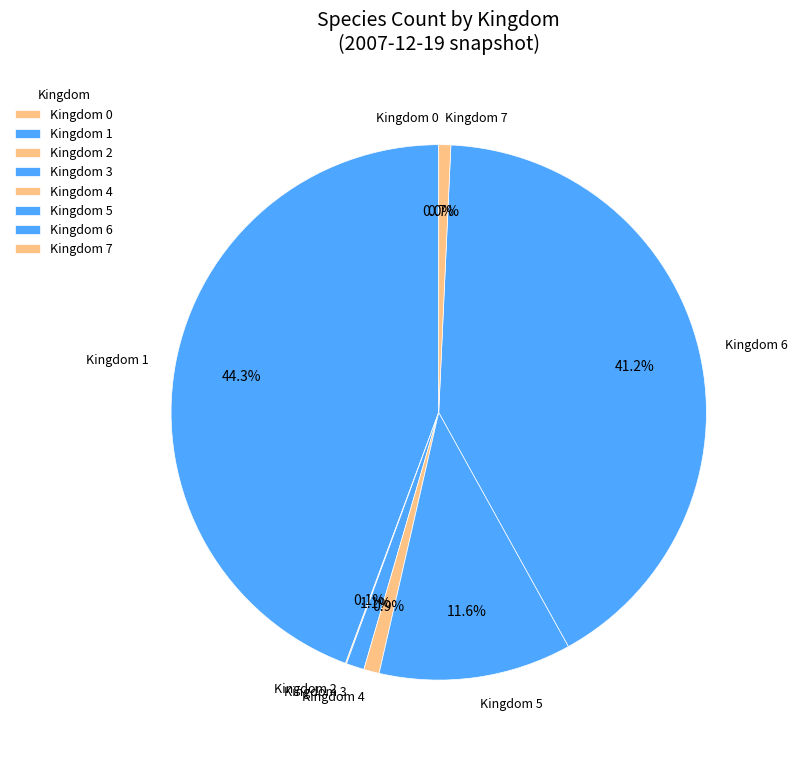

Combined, do Kingdom 3 and Kingdom 5 account for over 50%?

No